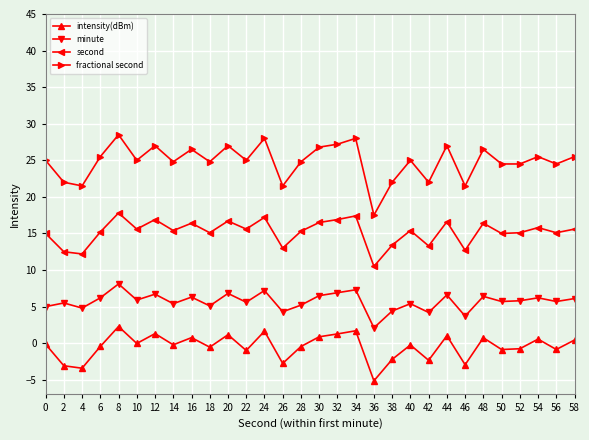

What is the highest value of the second series?

17.8